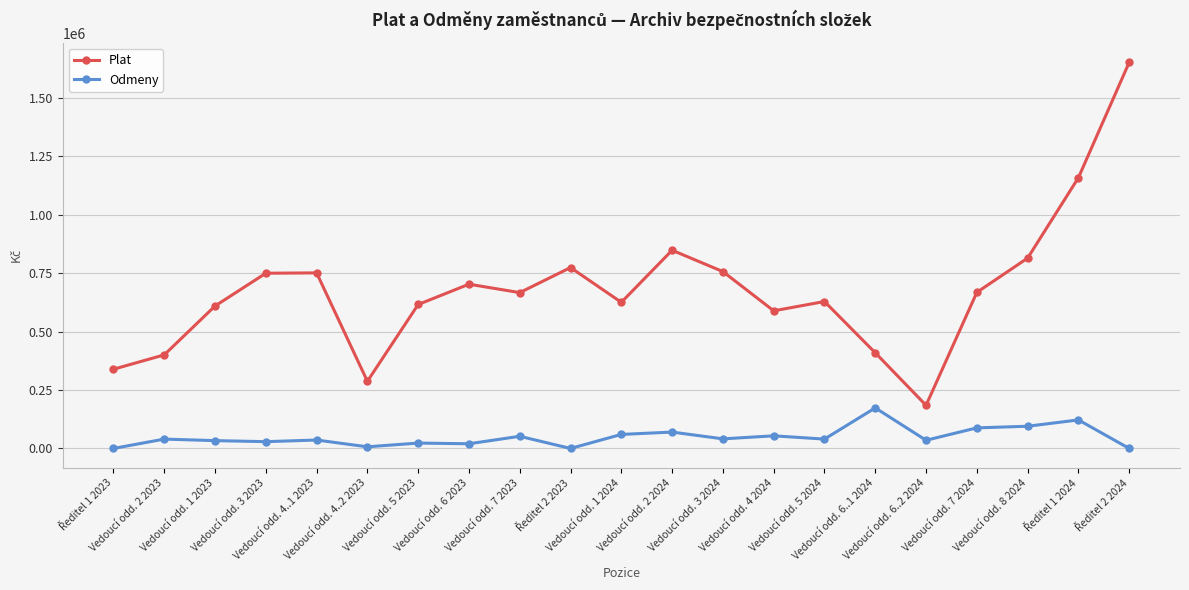

Which series changed the most between Vedoucí odd. 1 2023 and Vedoucí odd. 6..2 2024?

Plat